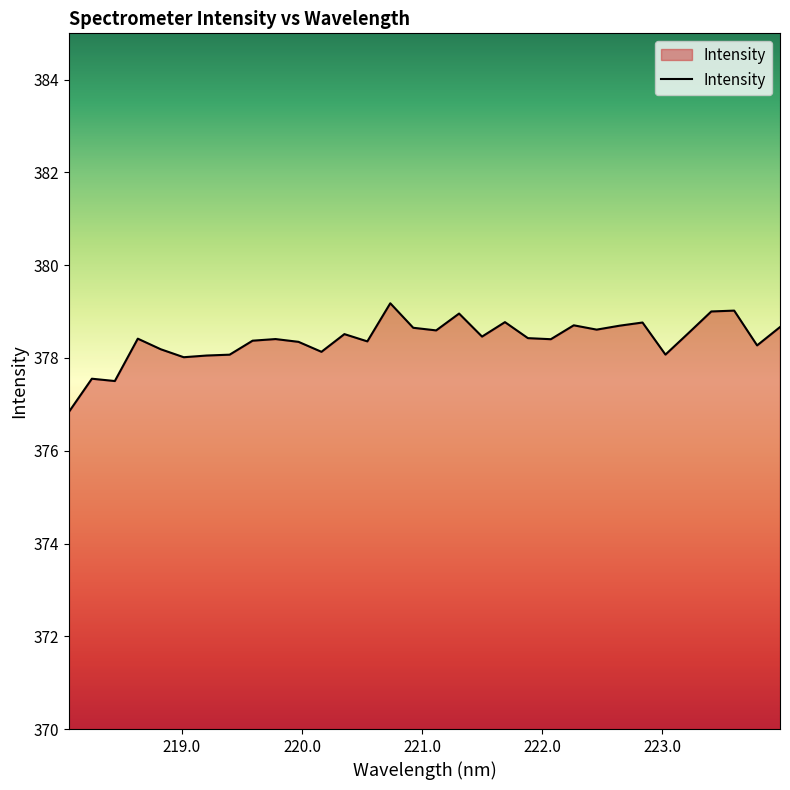

What is the greatest value displayed?

379.2